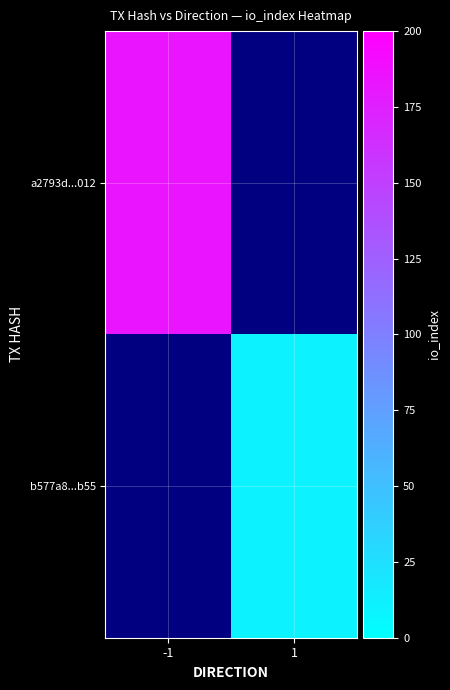

Which category has the highest value in the b577a8...b55 series?

-1